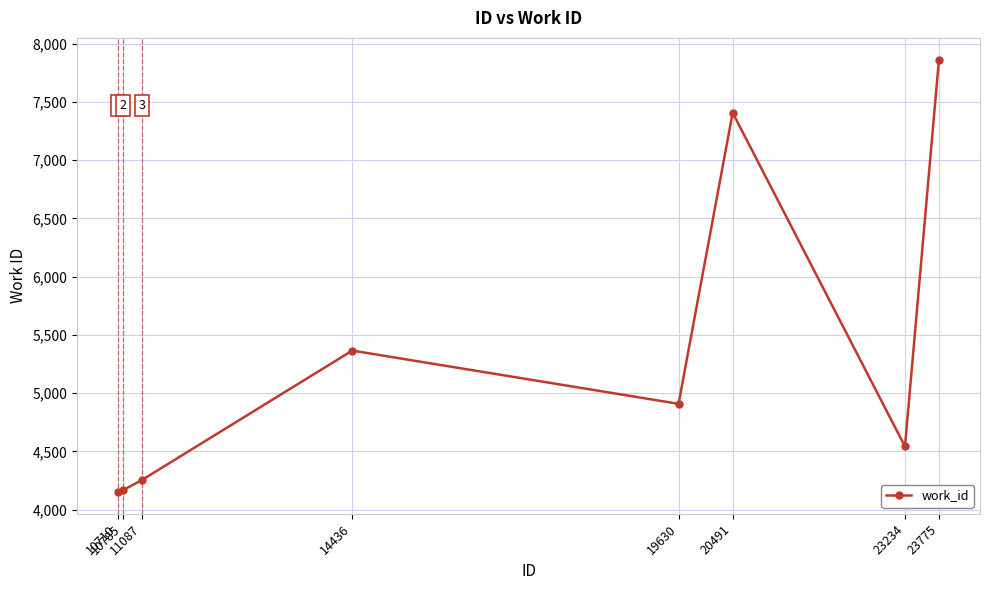

True or false: the data has more than 0 interior local peaks.

True